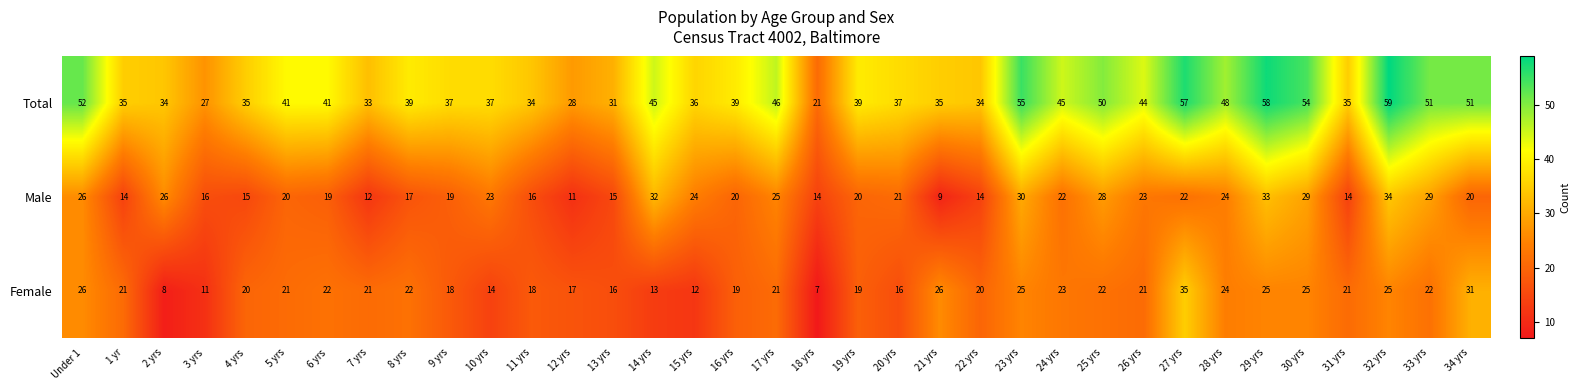

Which series changed the most between 19 yrs and 25 yrs?

Total